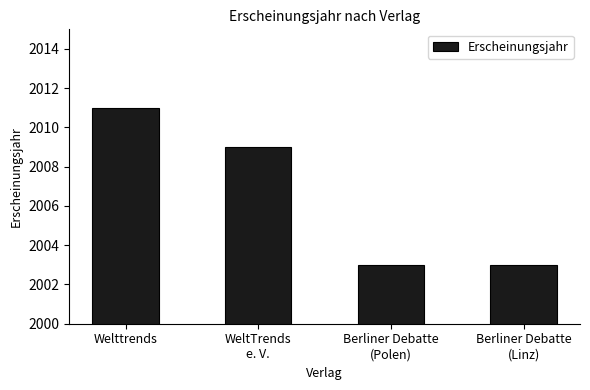

Reading left to right, extract all data points from this chart.

2011	2009	2003	2003